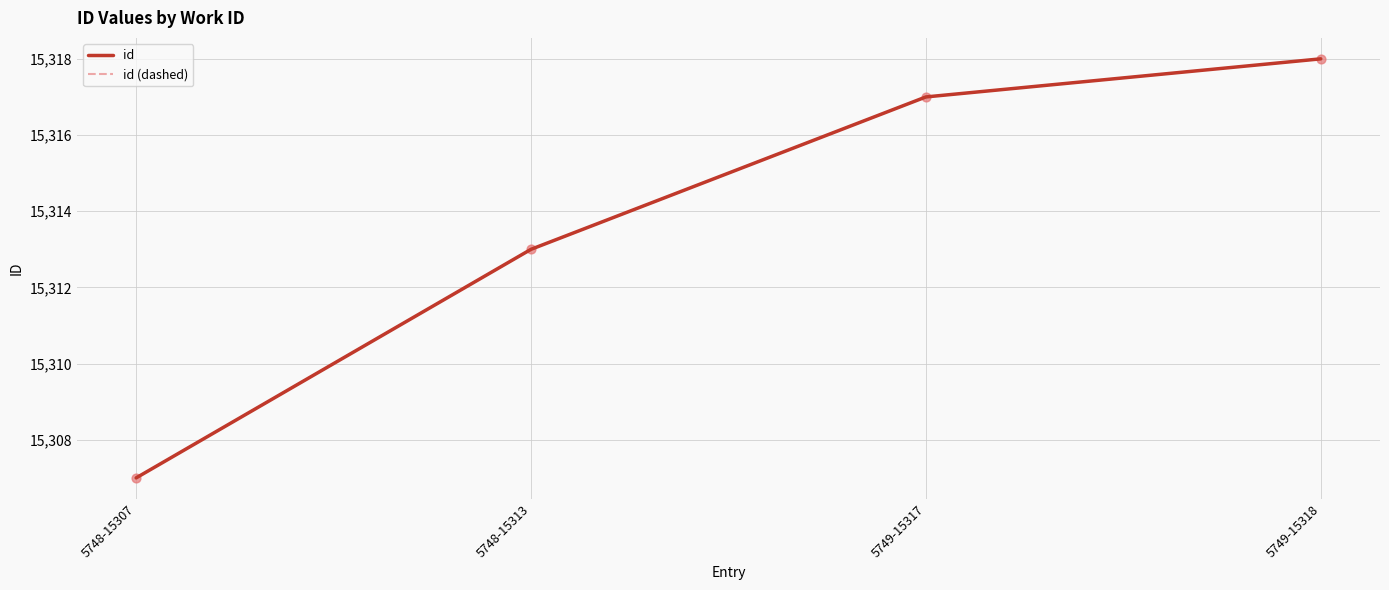

Does the chart have visible grid lines?

Yes